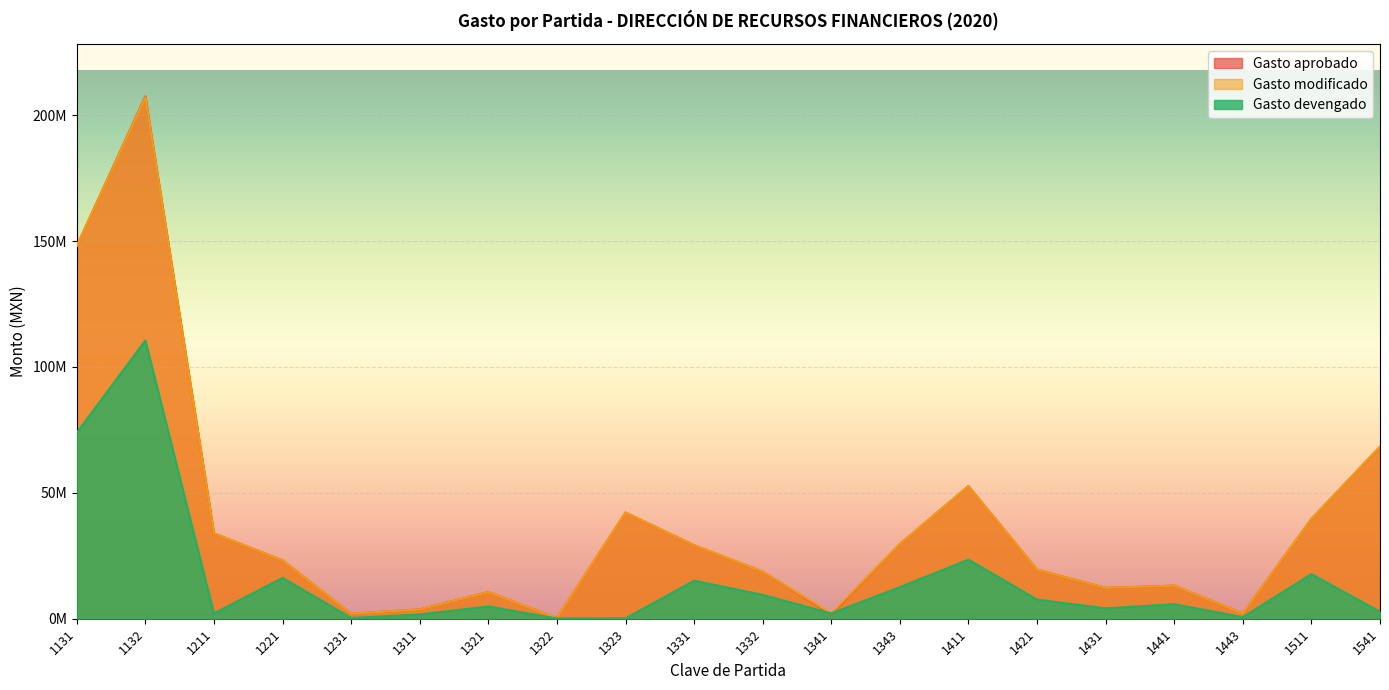

Which label corresponds to the smallest value in the chart?

1322